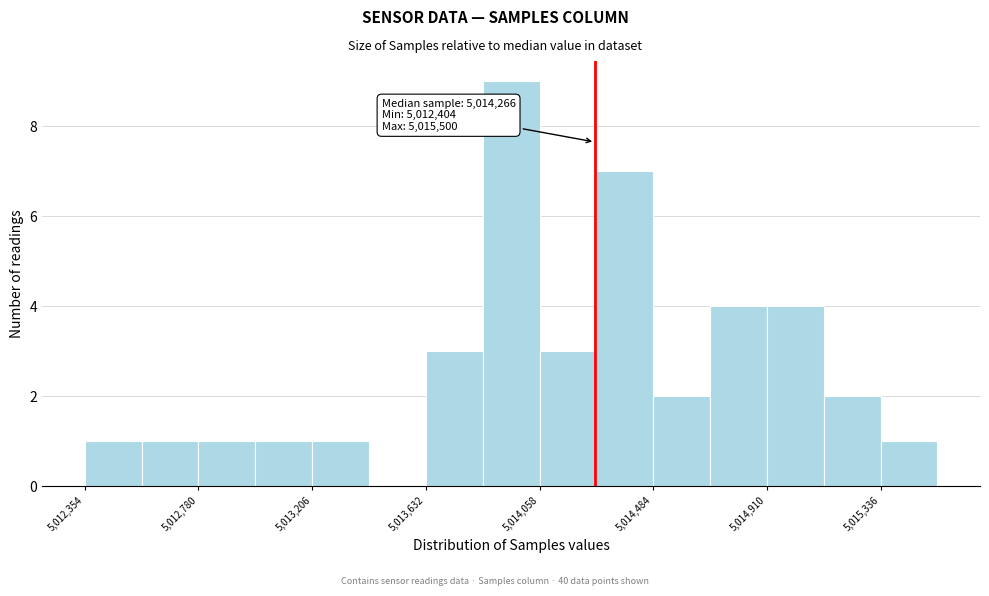

Which range on the x-axis has the tallest bar?

5013850 to 5014050